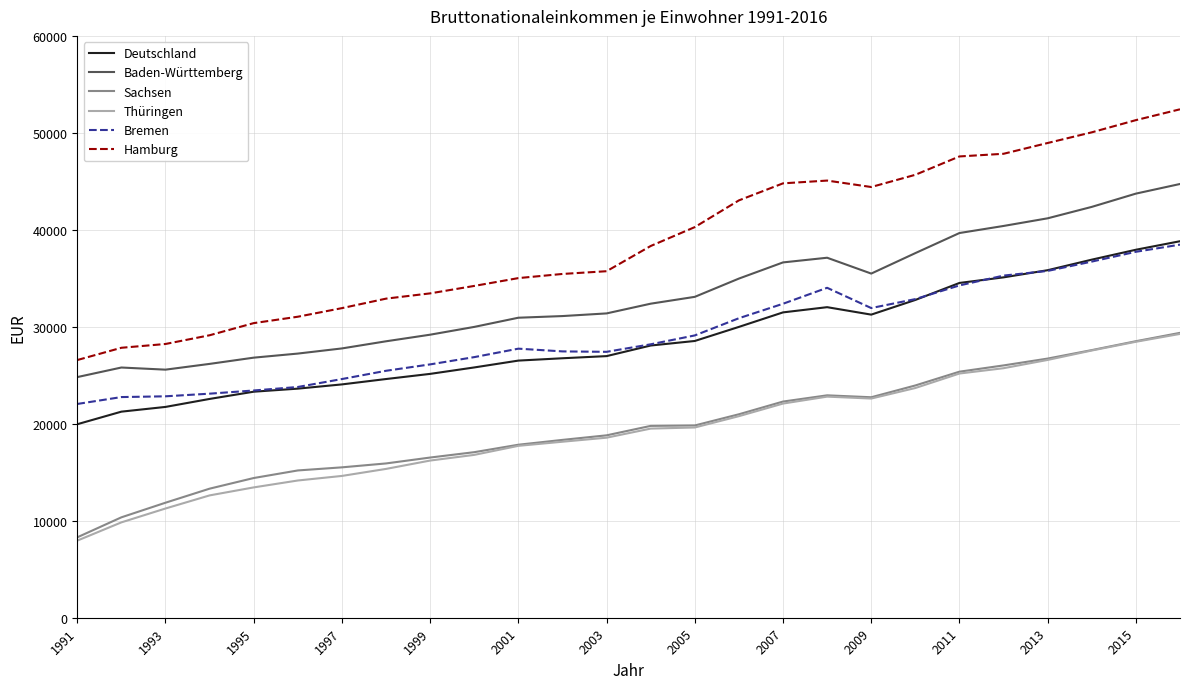

What is the maximum value shown in the chart?

52430